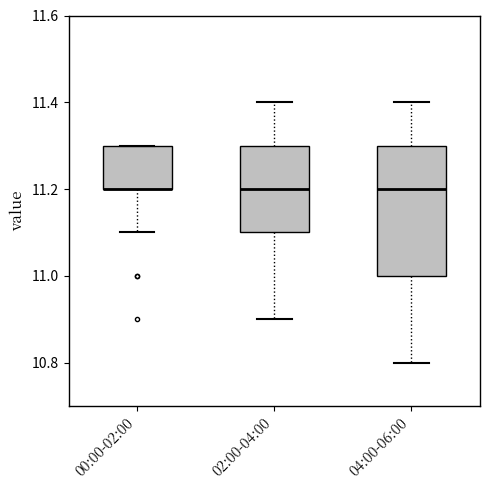

Comparing the boxes themselves (not the whiskers), which one is the tallest?

04:00-06:00